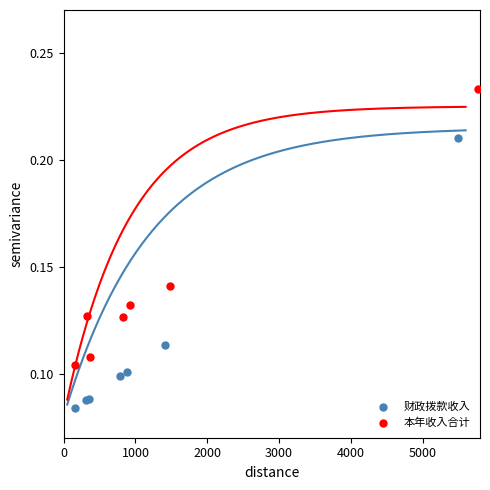

Which series contains the highest Y value?

本年收入合计